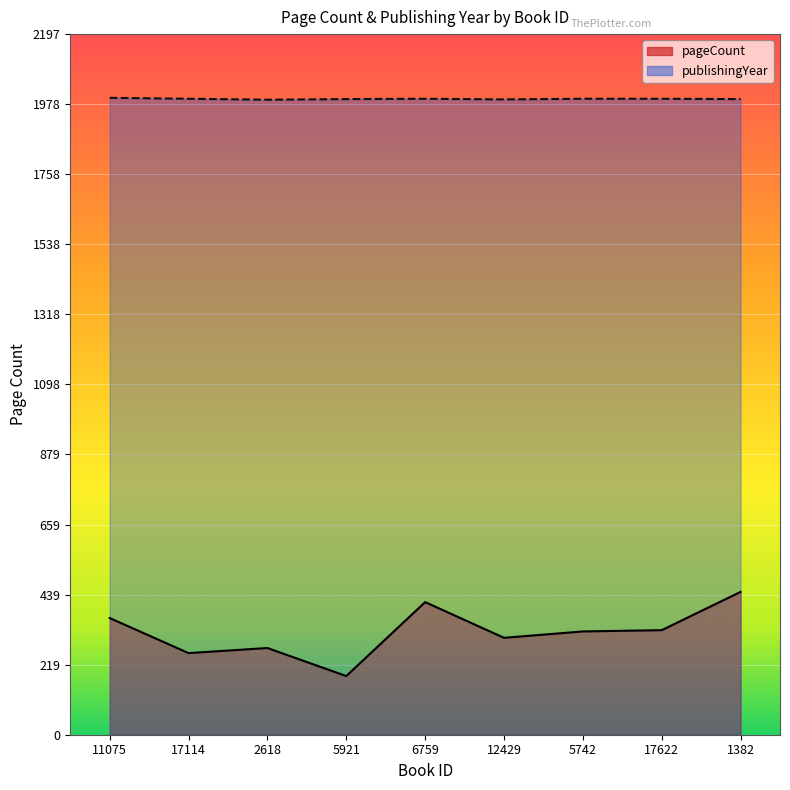

Rank the series by their maximum value, from highest to lowest.

publishingYear, pageCount